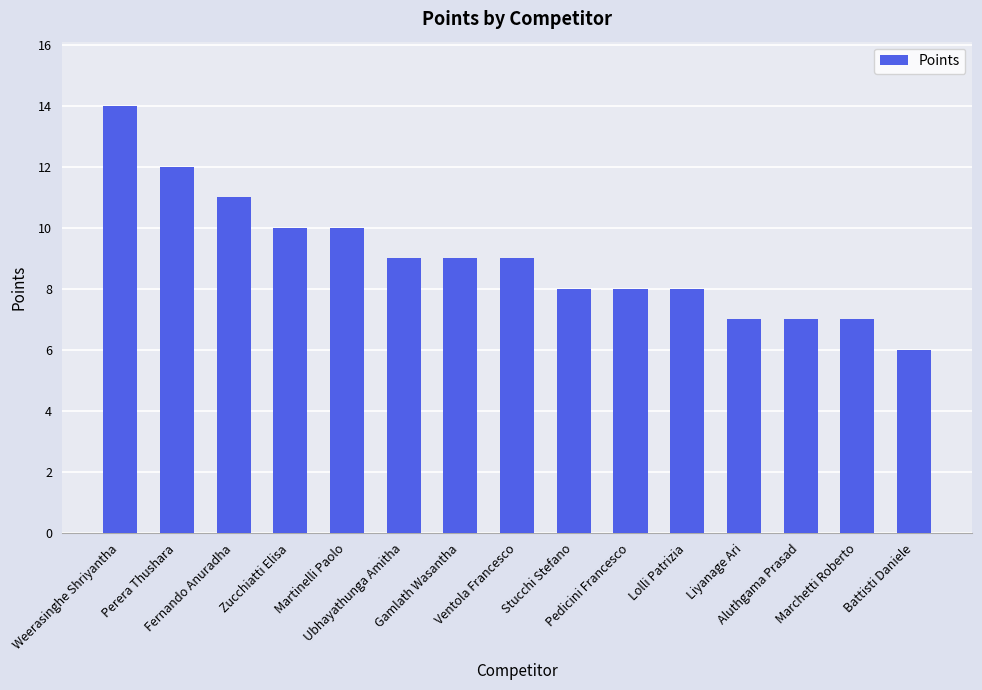

Reading left to right, transcribe all the data shown in this chart.

14	12	11	10	10	9	9	9	8	8	8	7	7	7	6